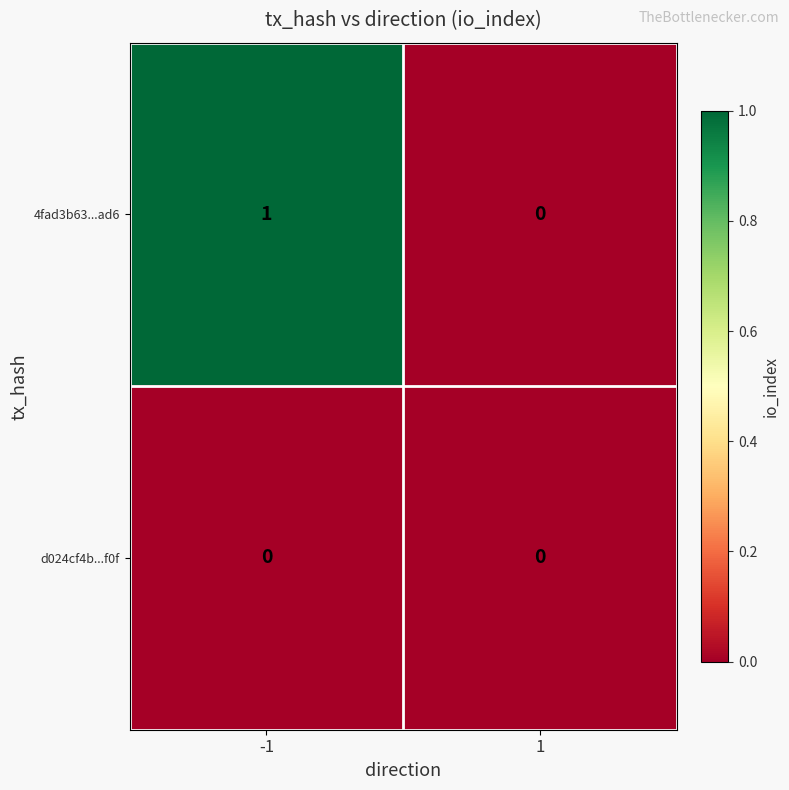

Which series has the largest total across all categories?

4fad3b63...ad6